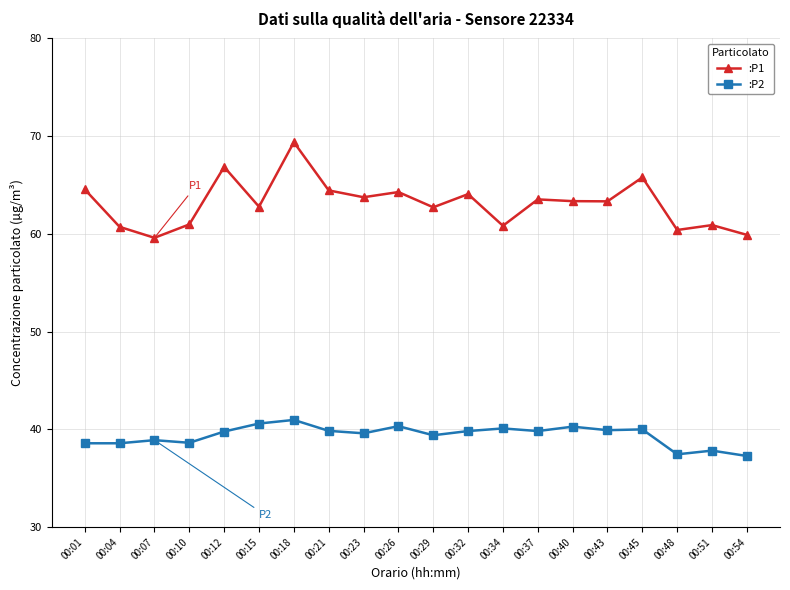

What is the spread (max minus min) of values at 00:18?

28.4